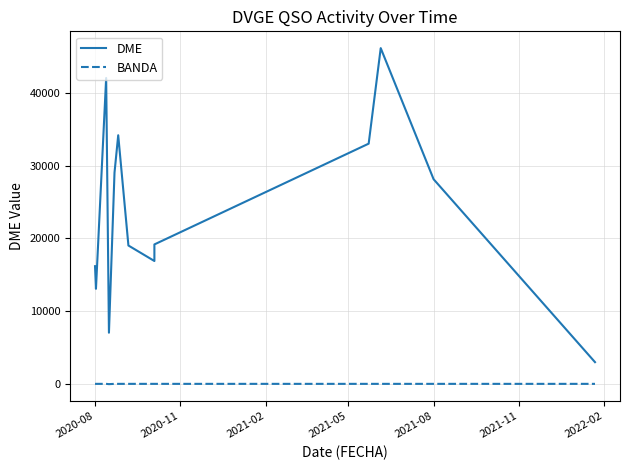

Rank the series by their maximum value, from highest to lowest.

DME, BANDA